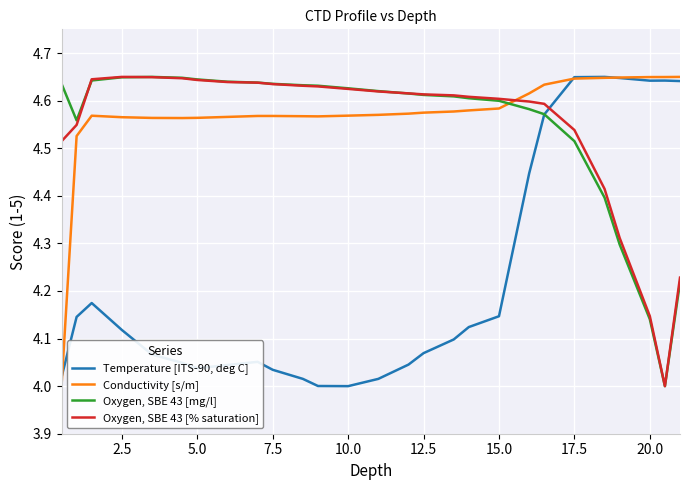

Which series ends up on top after the final intersection of Temperature [ITS-90, deg C] and Oxygen, SBE 43 [% saturation]?

Temperature [ITS-90, deg C]